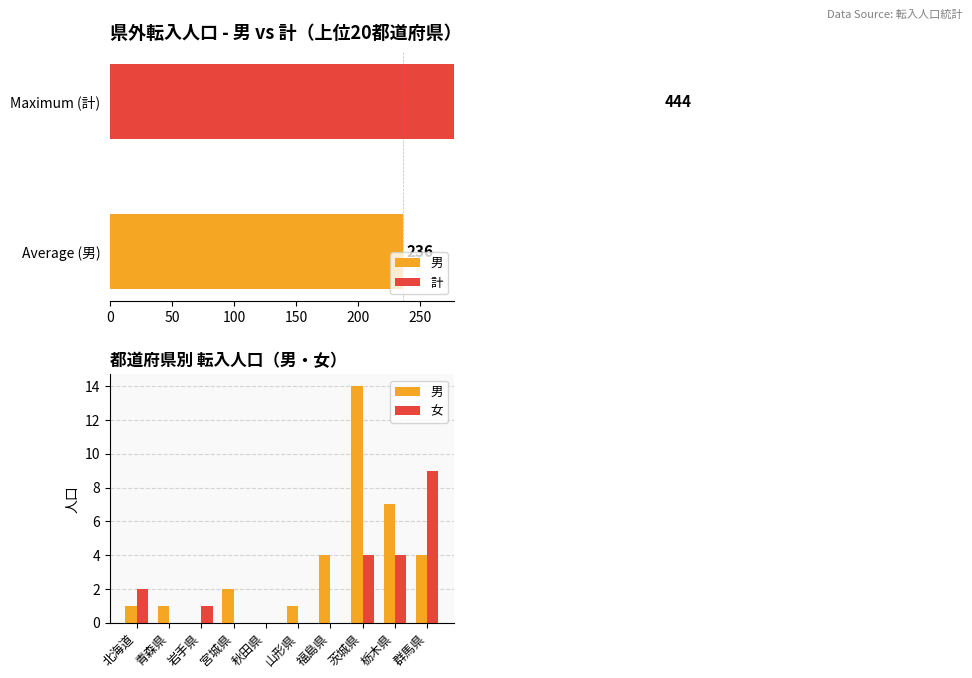

Which series has the largest total across all categories?

男